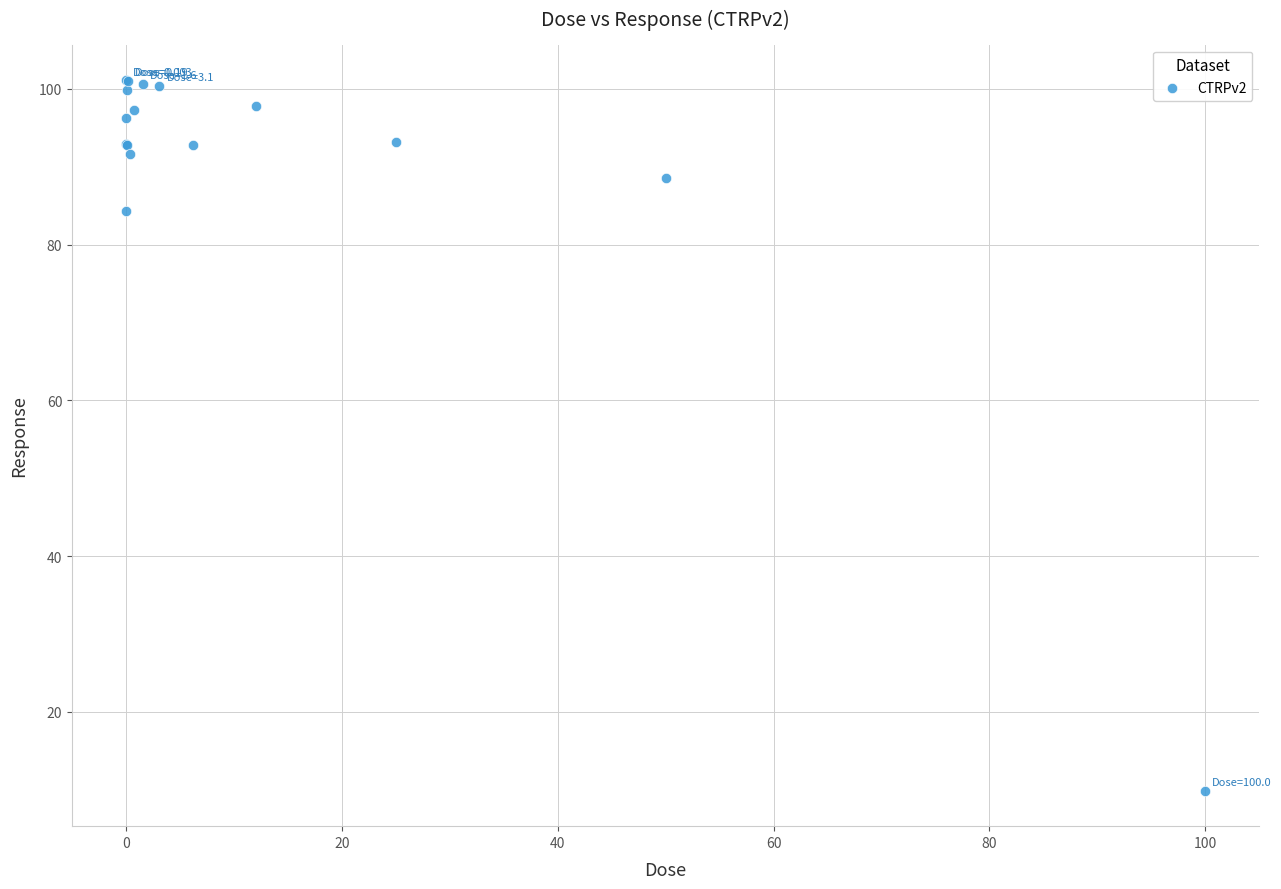

What Y value in the scatter plot is closest to 55?

84.3